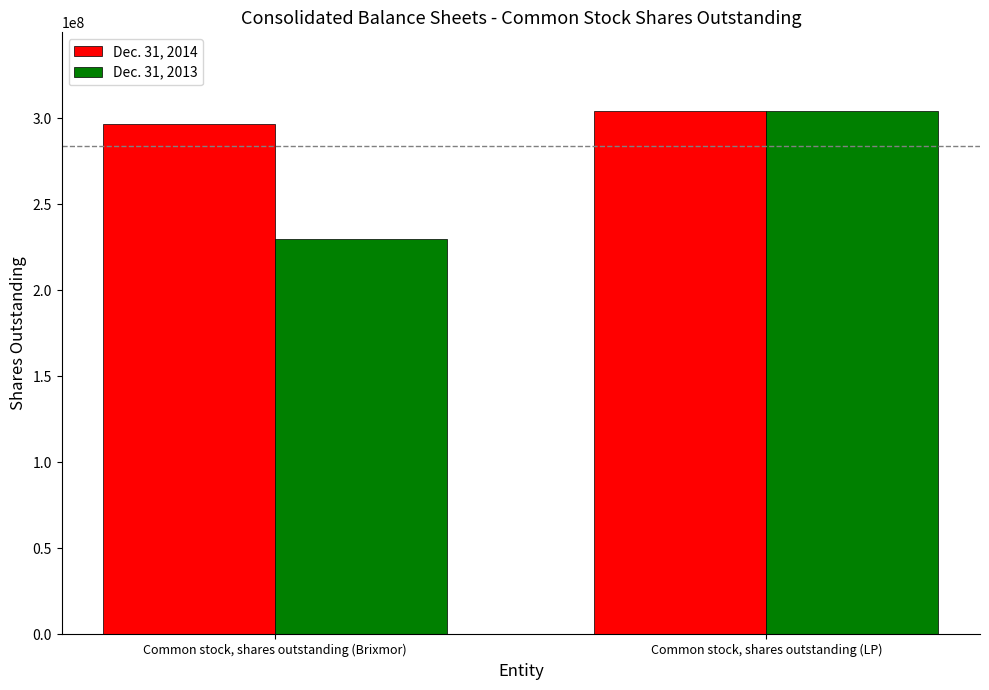

List the series in order of their peak value, highest first.

Dec. 31, 2014, Dec. 31, 2013